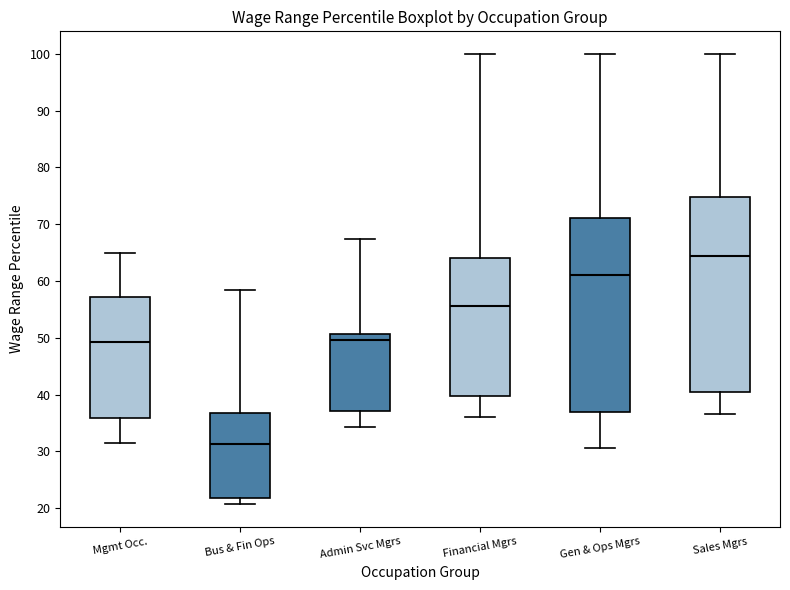

Where does the upper whisker of the box for Admin Svc Mgrs end on the y-axis? The values are not printed on the chart, so give them approximately, as read against the axis.

67